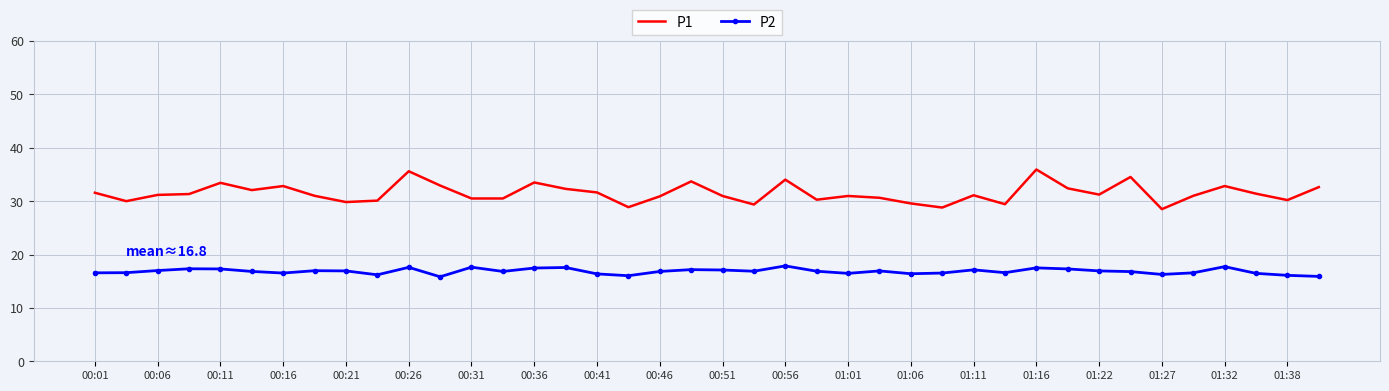

What is the smallest value displayed?

15.8